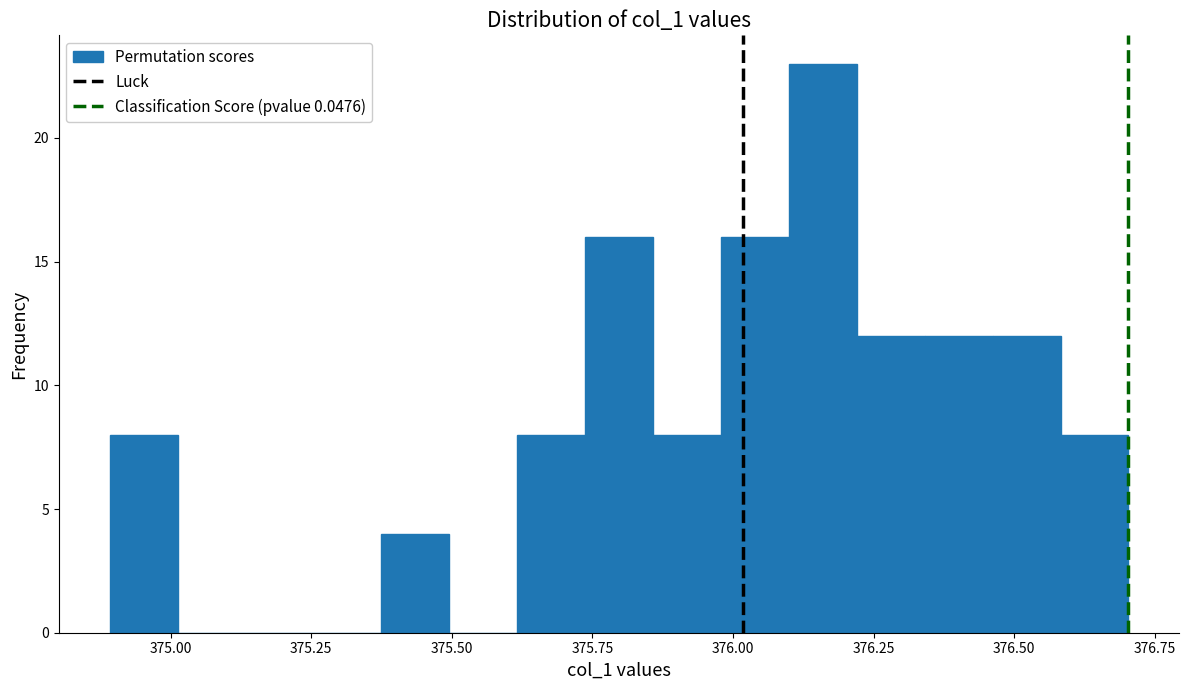

Read against the x-axis, roughly where is the centre of the tallest bar?

376.15